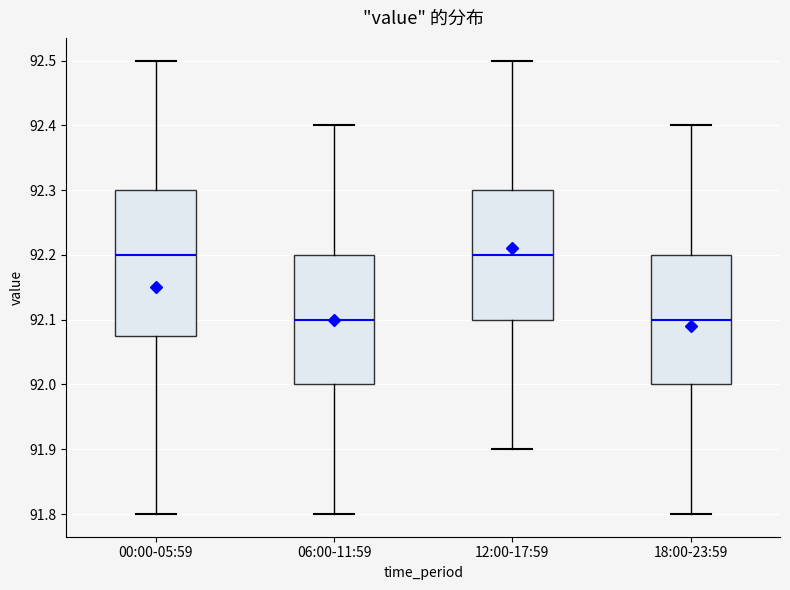

Which box is the tallest, from its lower edge to its upper edge?

00:00-05:59